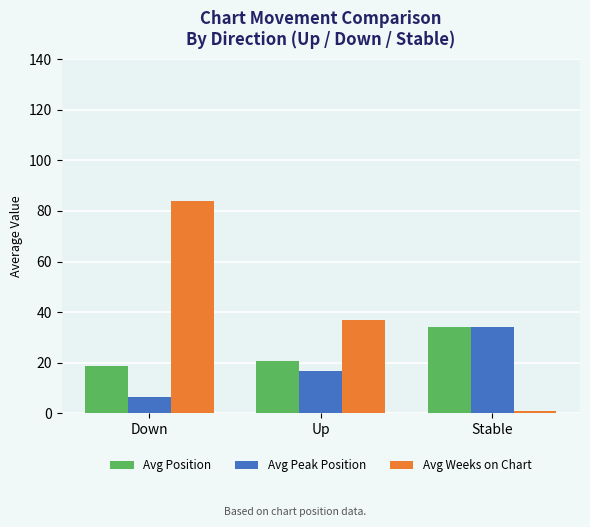

At which category is the sum across all series the highest?

Down